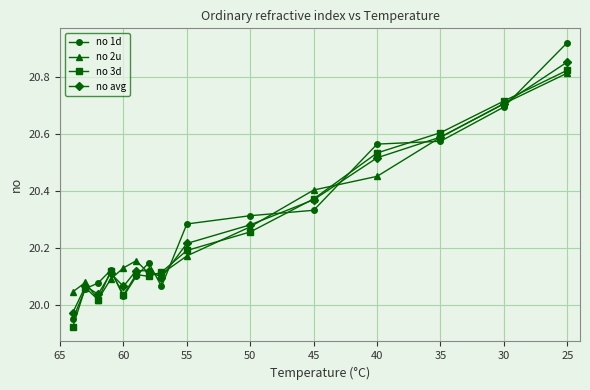

What is the value of the no avg point at the 14th from the left?

20.7